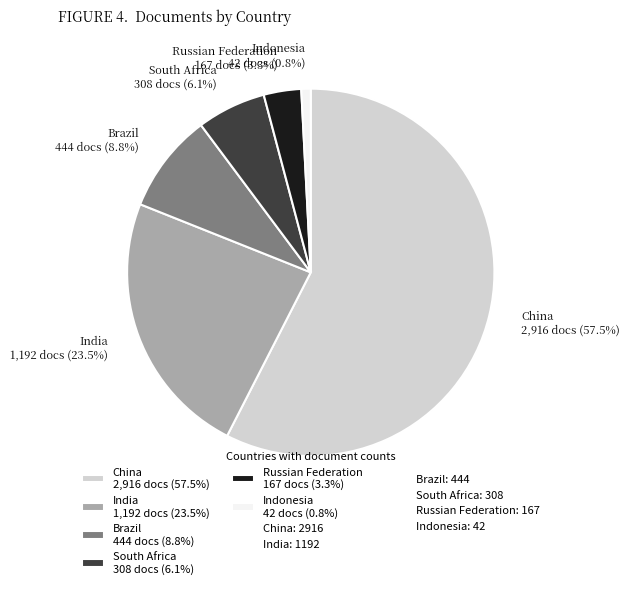

Does any single category account for the majority?

Yes